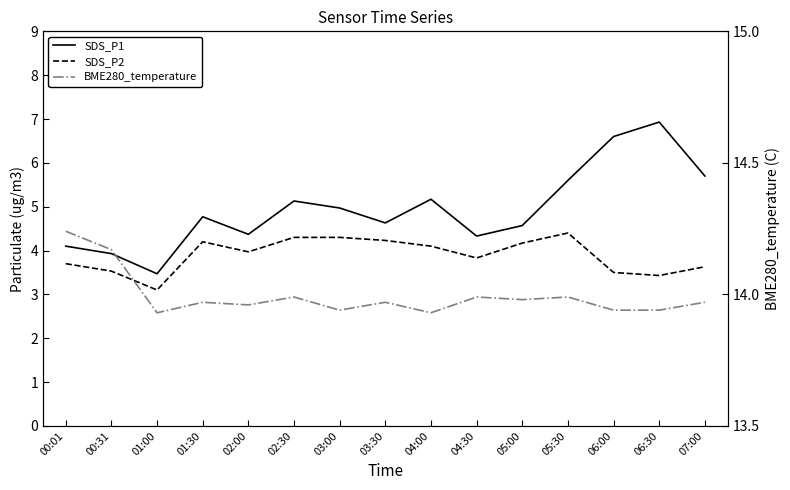

Reading left to right, transcribe all the data shown in this chart.

SDS_P1: 4.1	3.9	3.5	4.8	4.4	5.1	5.0	4.6	5.2	4.3	4.6	5.6	6.6	6.9	5.7
SDS_P2: 3.7	3.5	3.1	4.2	4.0	4.3	4.3	4.2	4.1	3.8	4.2	4.4	3.5	3.4	3.6
BME280_temperature: 14.2	14.2	13.9	14.0	14.0	14.0	13.9	14.0	13.9	14.0	14.0	14.0	13.9	13.9	14.0